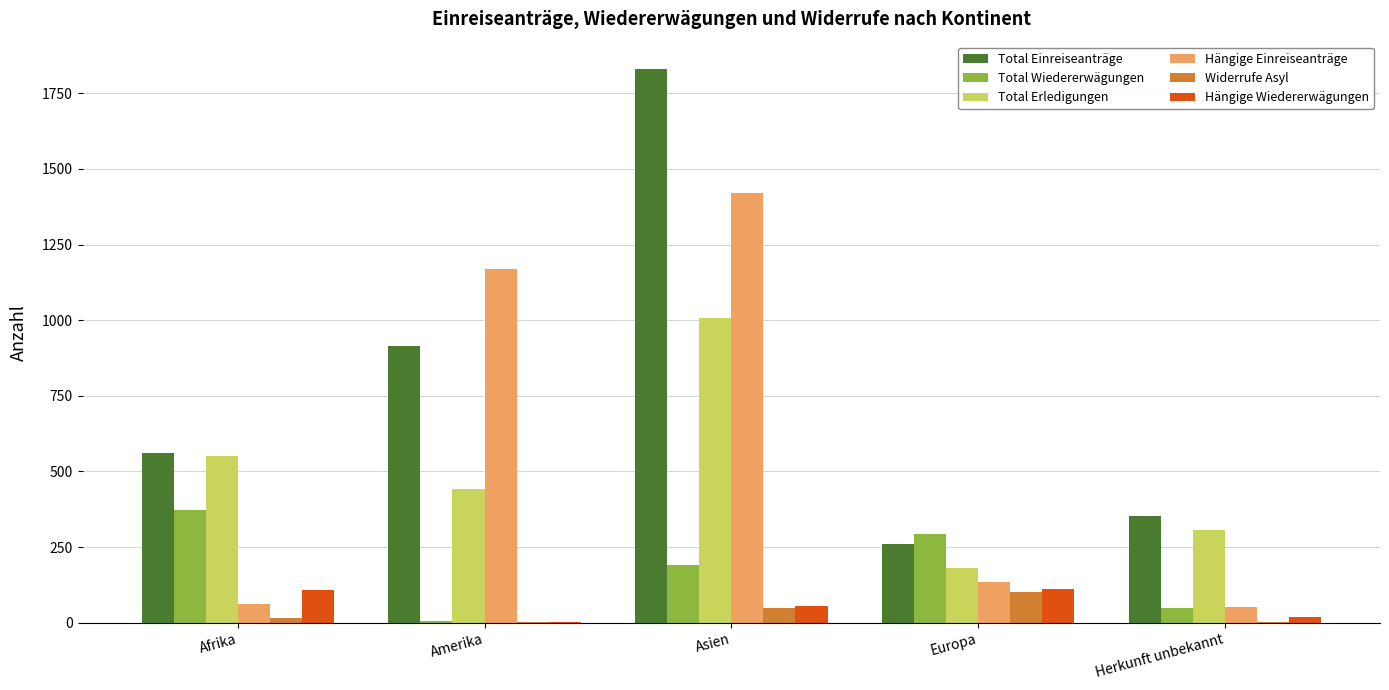

Are the bars horizontal?

No